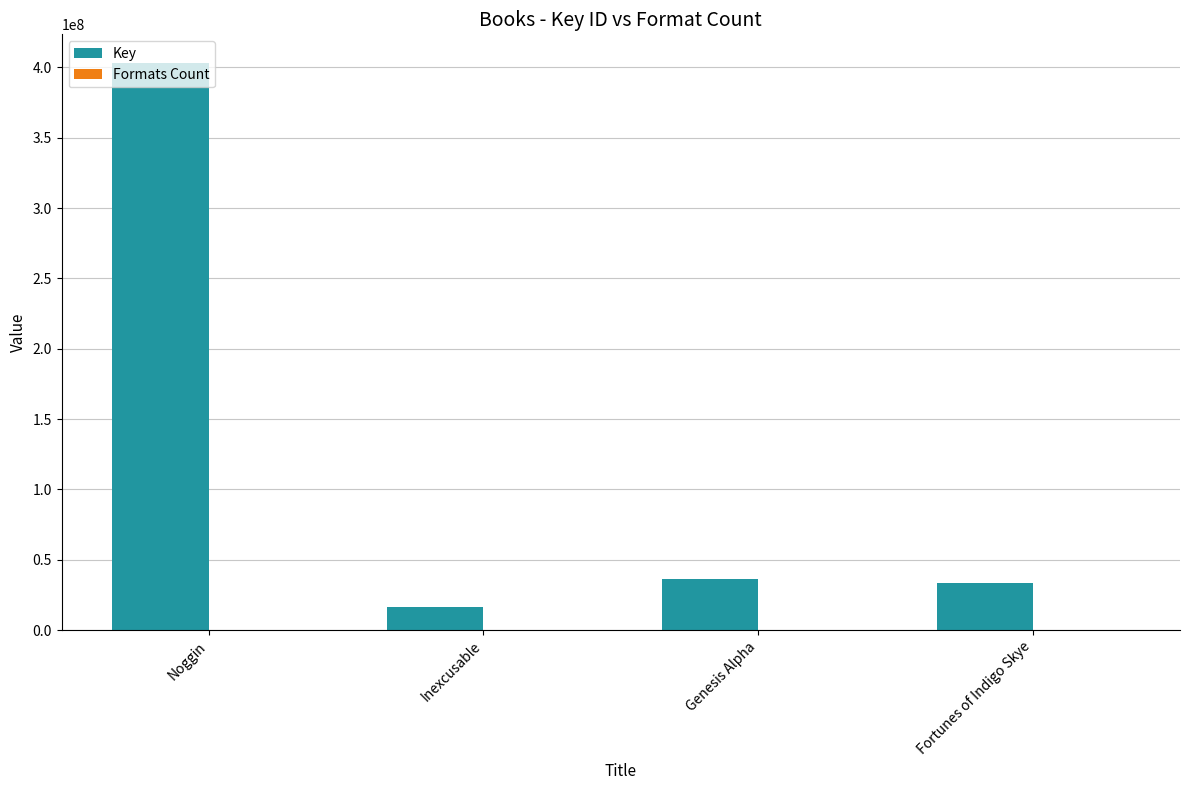

Which series has the largest total across all categories?

Key